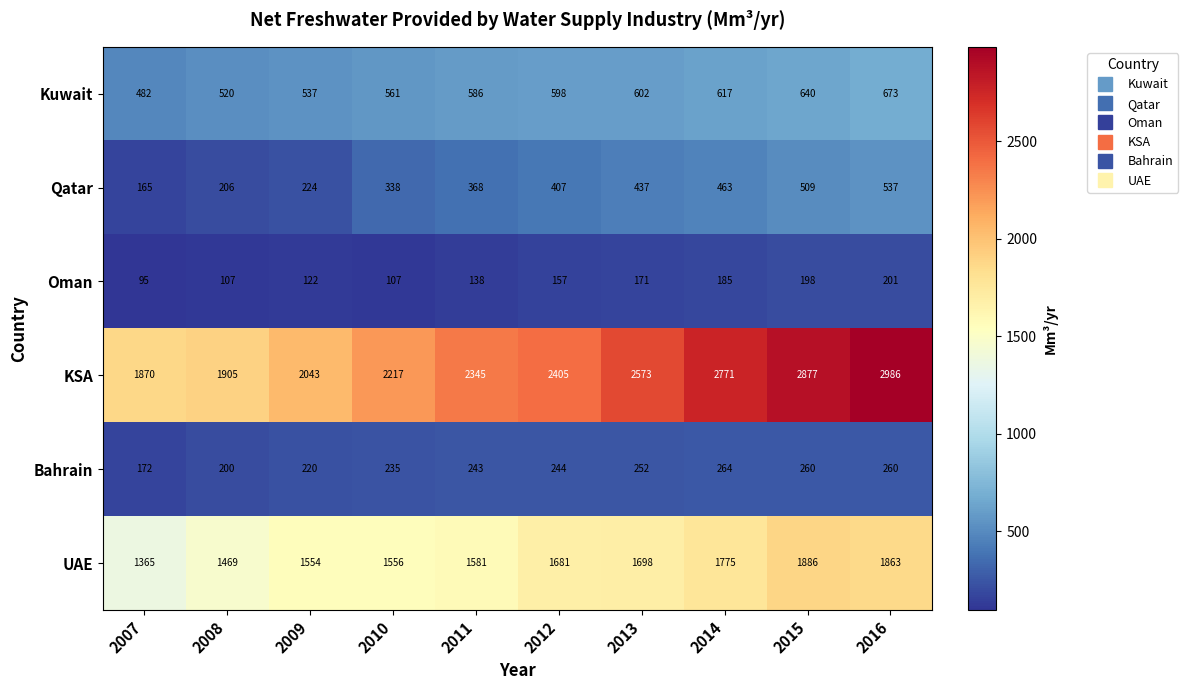

What is the average value of the UAE series?

1643